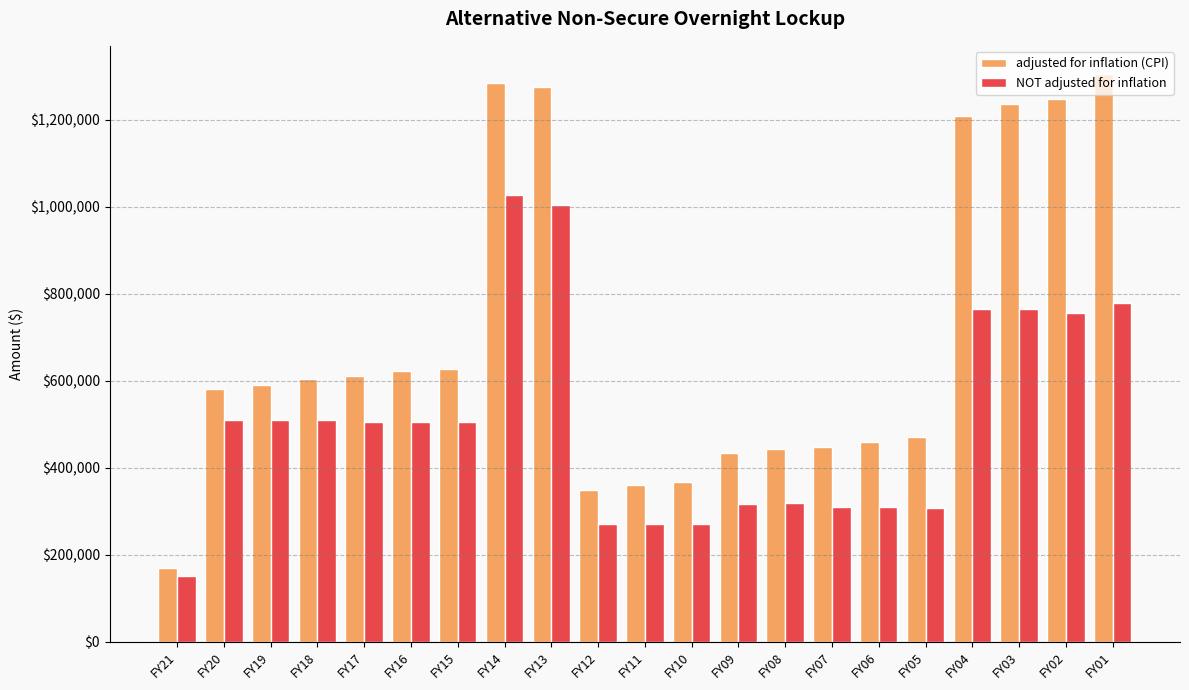

At which category is the sum across all series the highest?

FY14